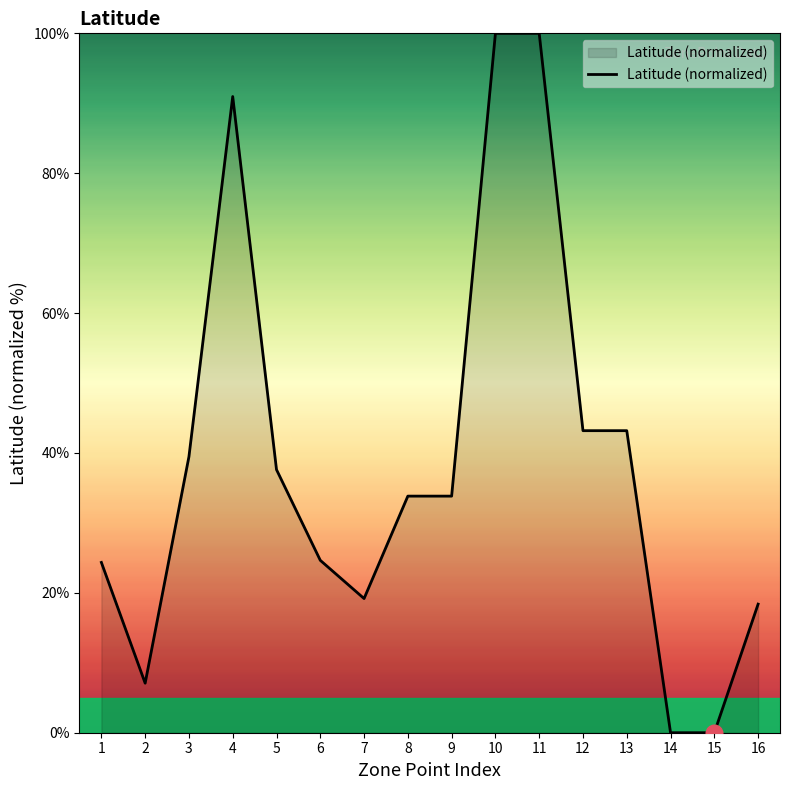

Does the chart display data point markers on the line(s)?

No